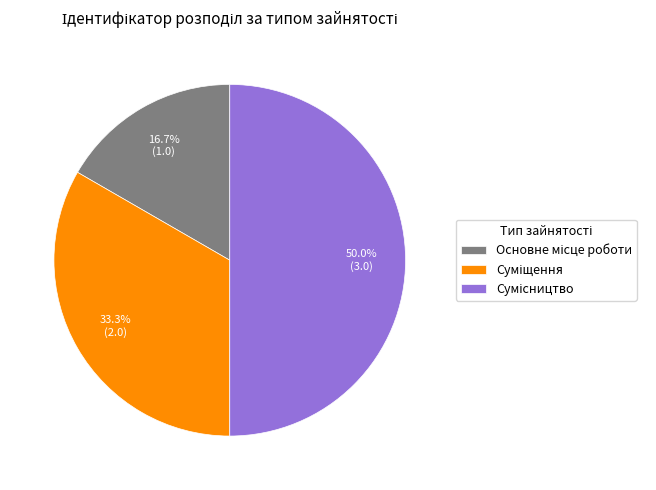

Count the number of slices in the pie.

3